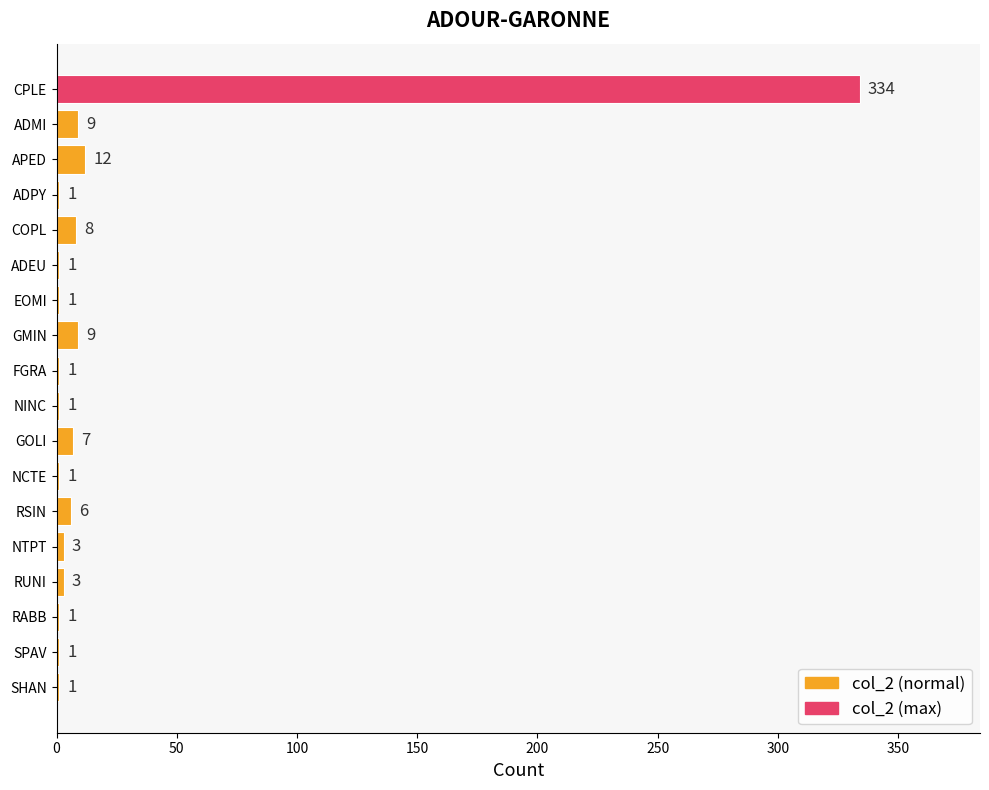

The value at SHAN is 1. True or false?

True